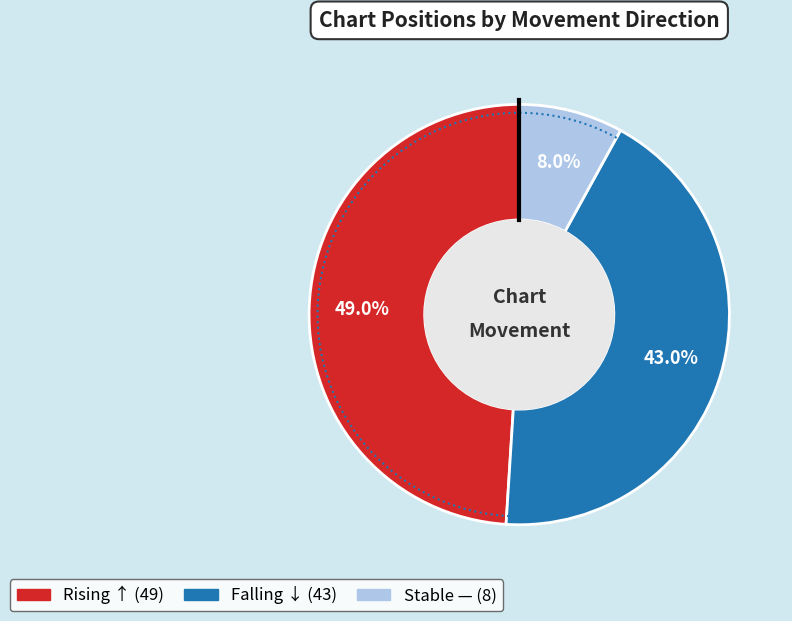

To the nearest percent, what portion does - represent?

8%